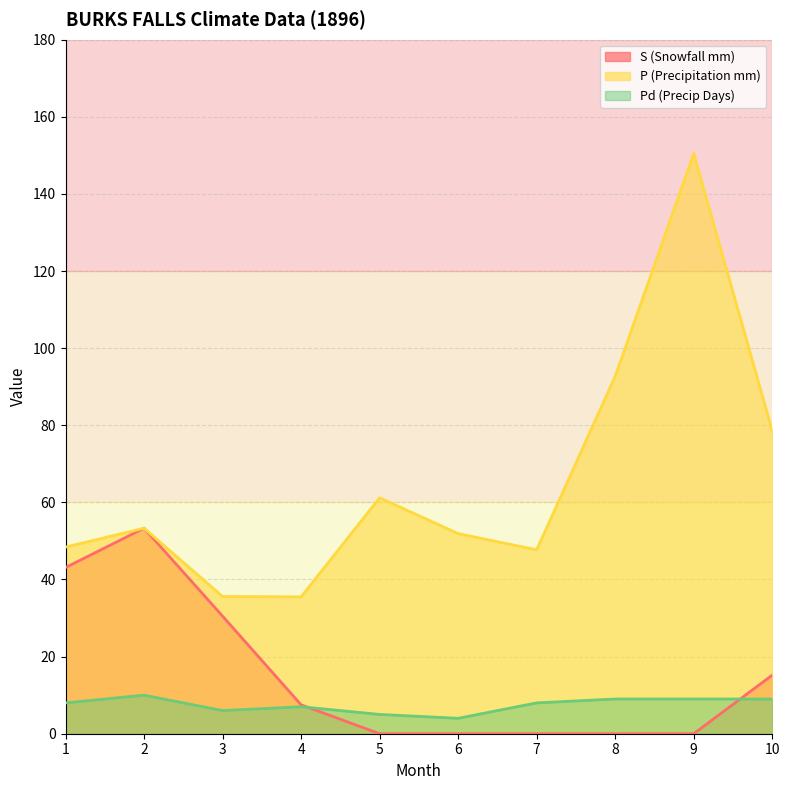

Read the P (Precipitation mm) value at 3.

35.6